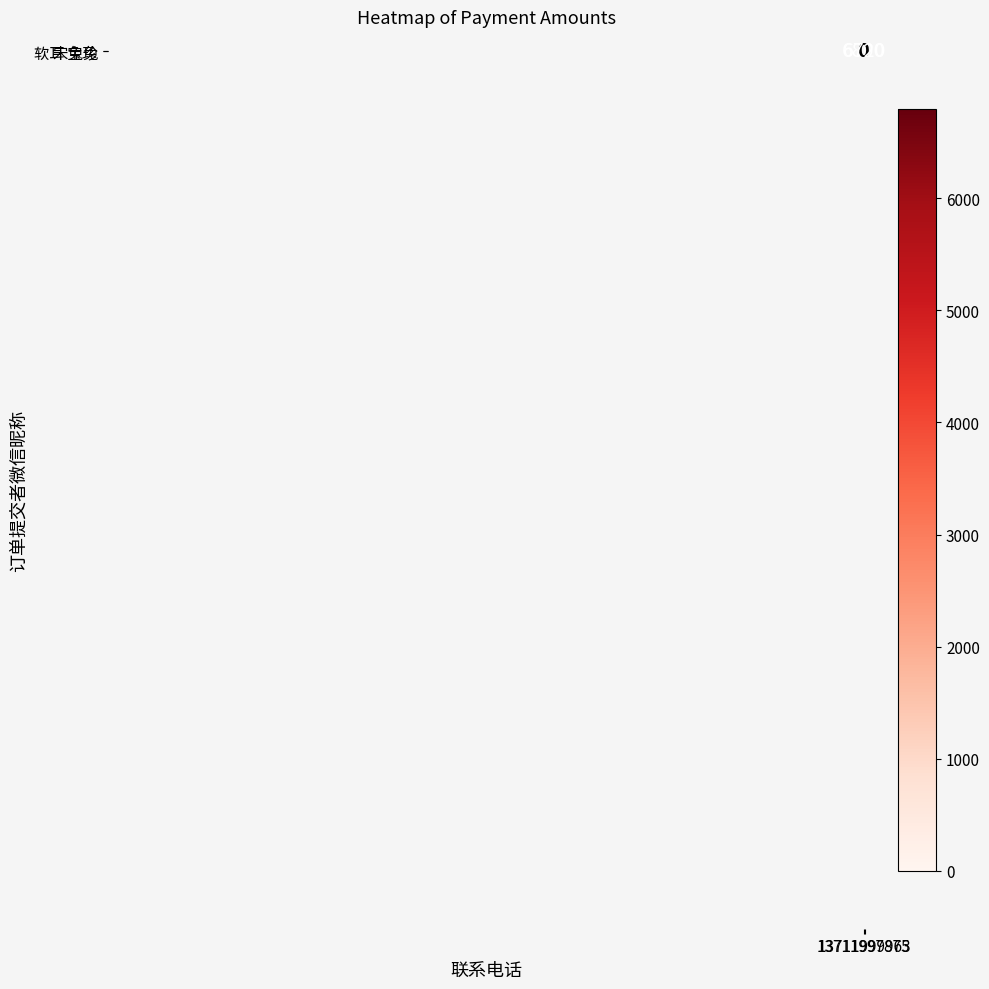

What is the sum of the 宋宝珍 values at 13711997875 and 13711999963?

6800